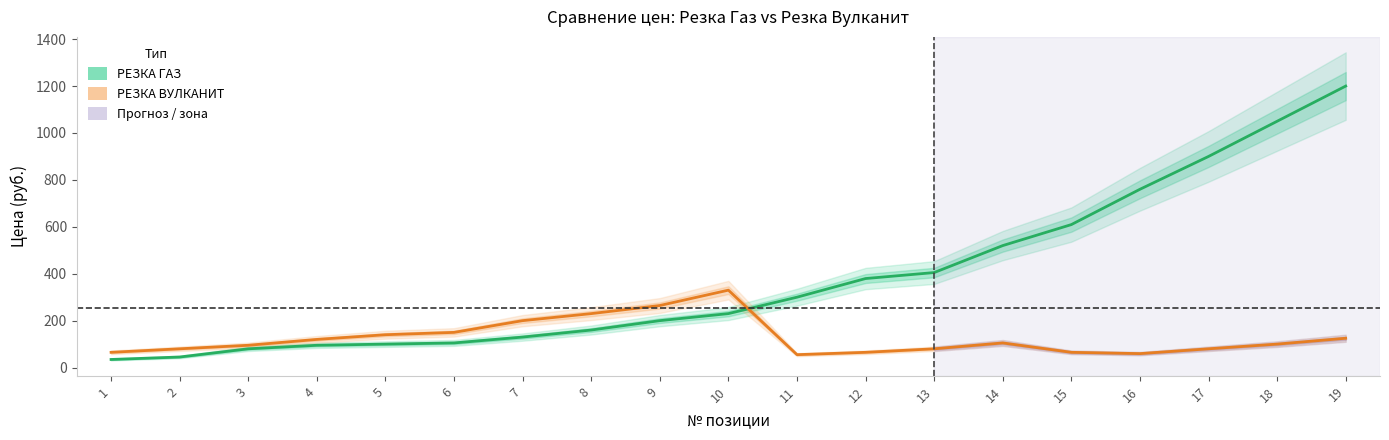

What is the maximum value shown in the chart?

1200.0